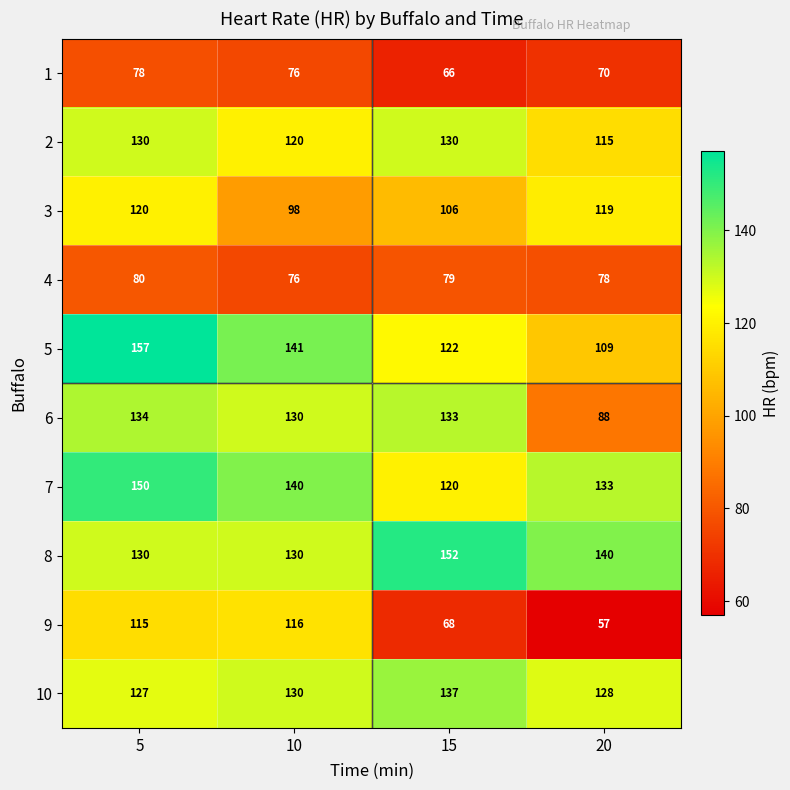

What is the difference between the highest and lowest values at 5?

79